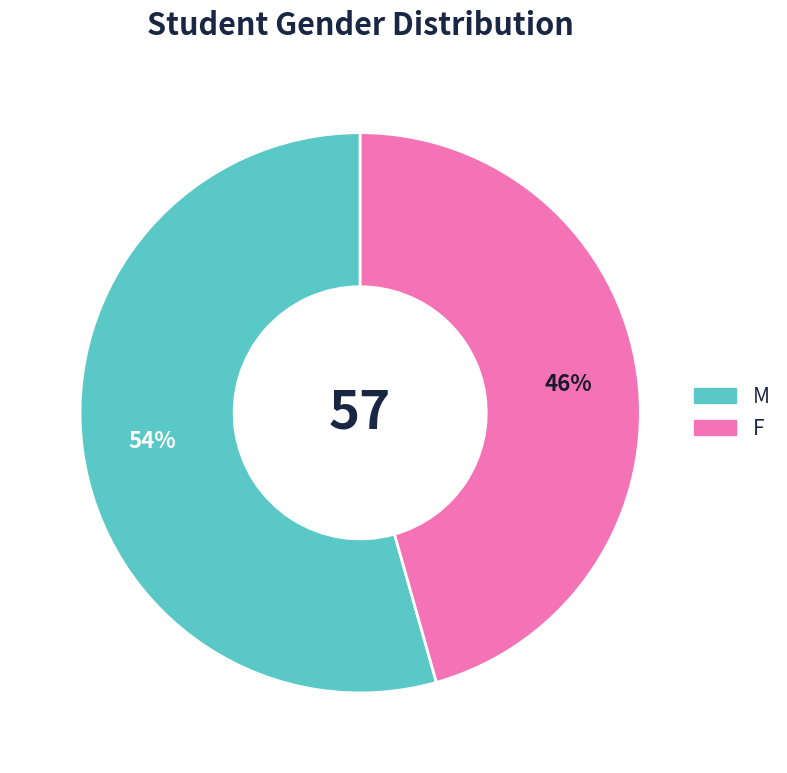

Is it true that F is 55% of the pie?

False